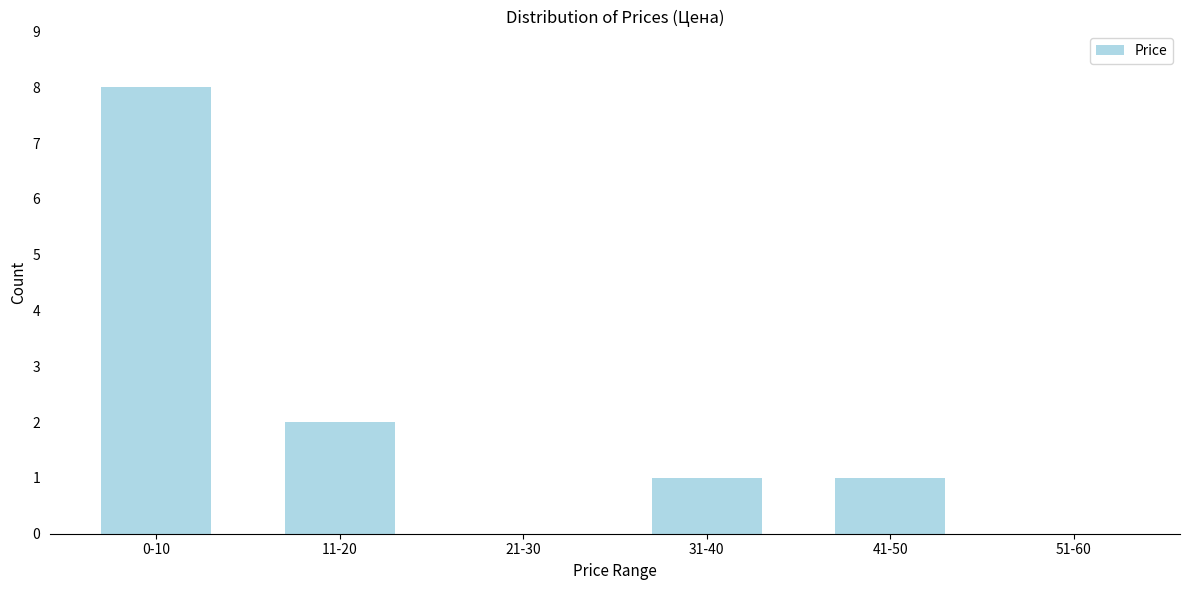

Reading right to left, what are all the values shown in this chart?

51-60=0	41-50=1	31-40=1	21-30=0	11-20=2	0-10=8